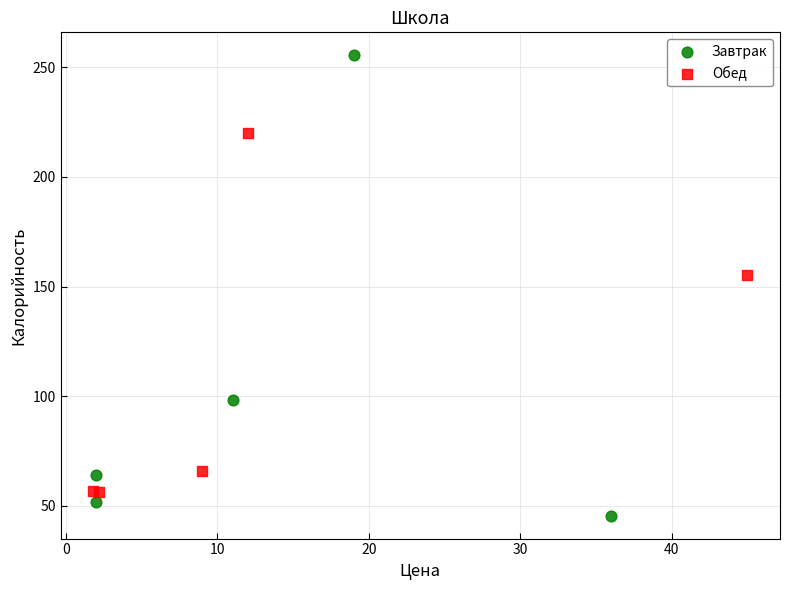

Which series contains the lowest Y value?

Завтрак